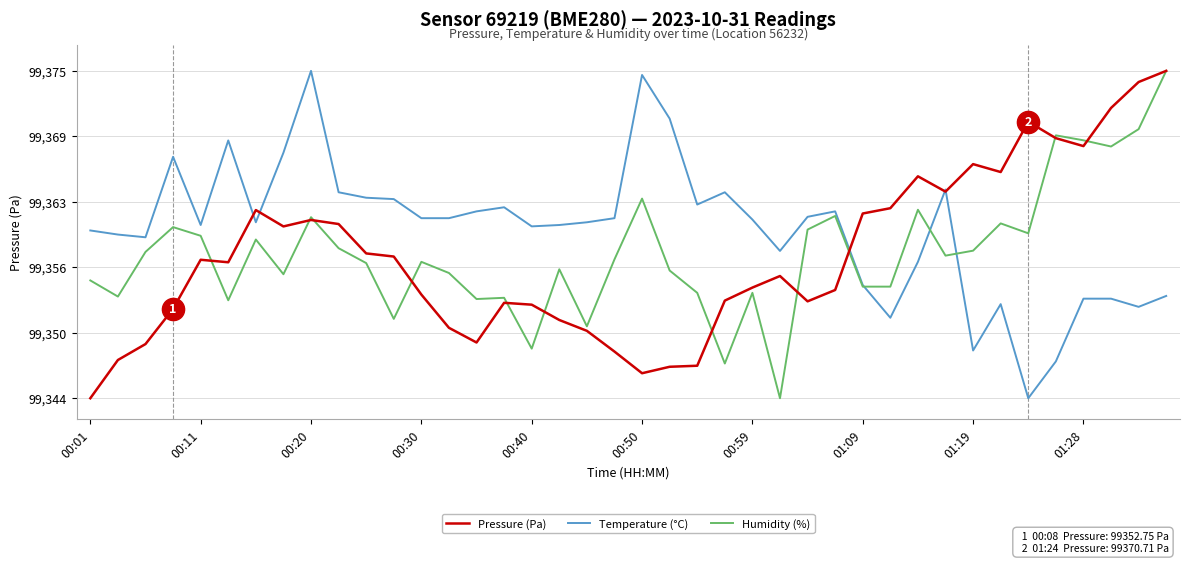

Does the chart display data point markers on the line(s)?

No